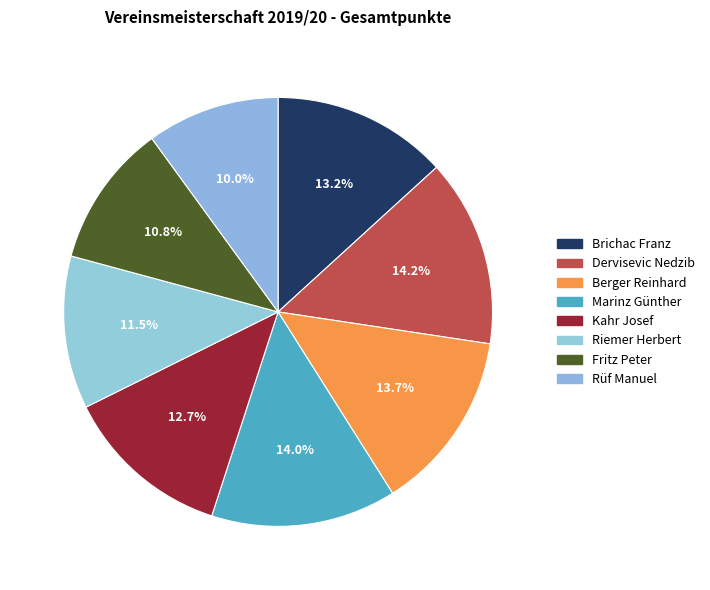

Count the number of slices in the pie.

8